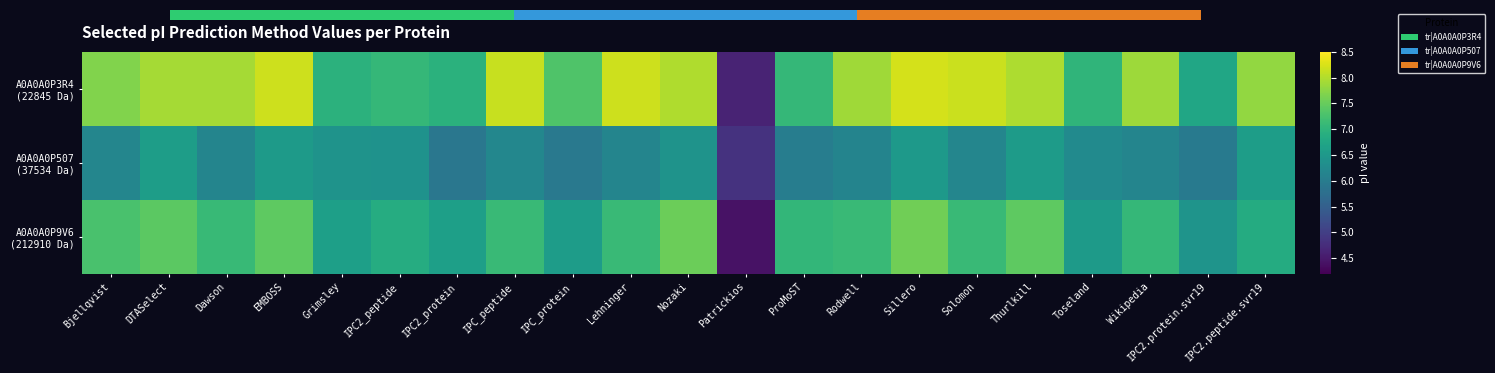

At which label does A0A0A0P507 (37534 Da) reach its minimum?

Patrickios